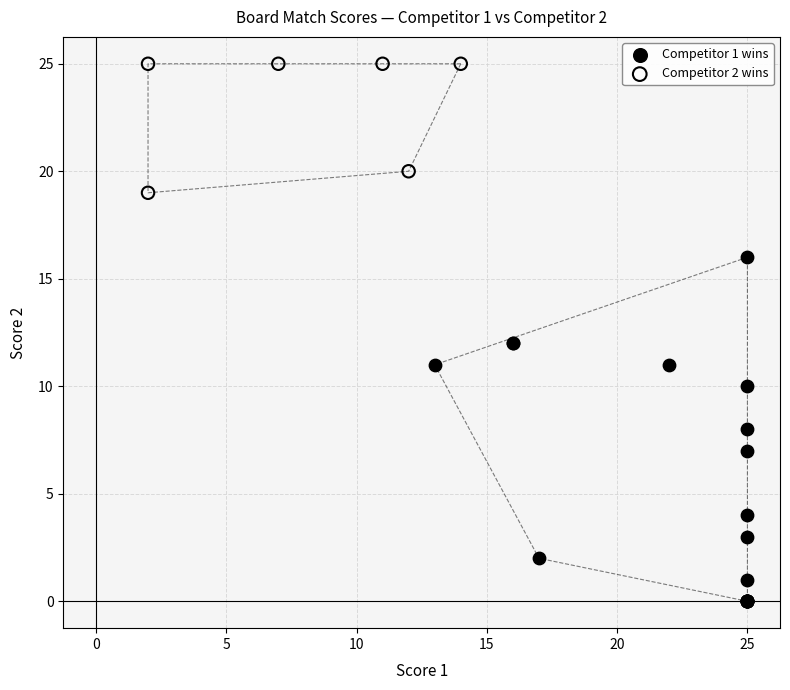

Which series has the largest Y range (max minus min)?

Competitor 1 wins